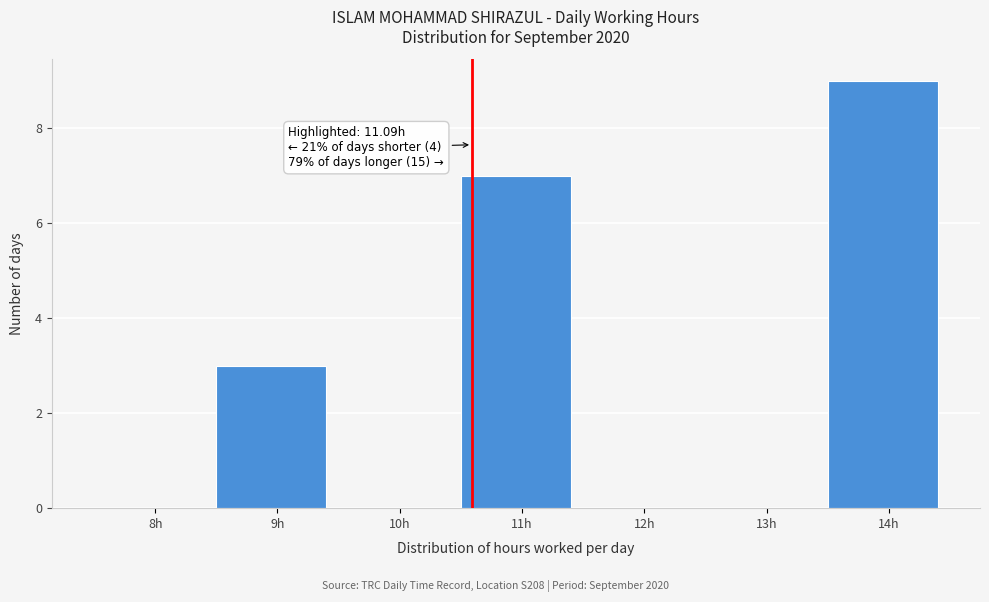

Reading left to right, what are all the values shown in this chart?

8h=0	9h=3	10h=0	11h=7	12h=0	13h=0	14h=9